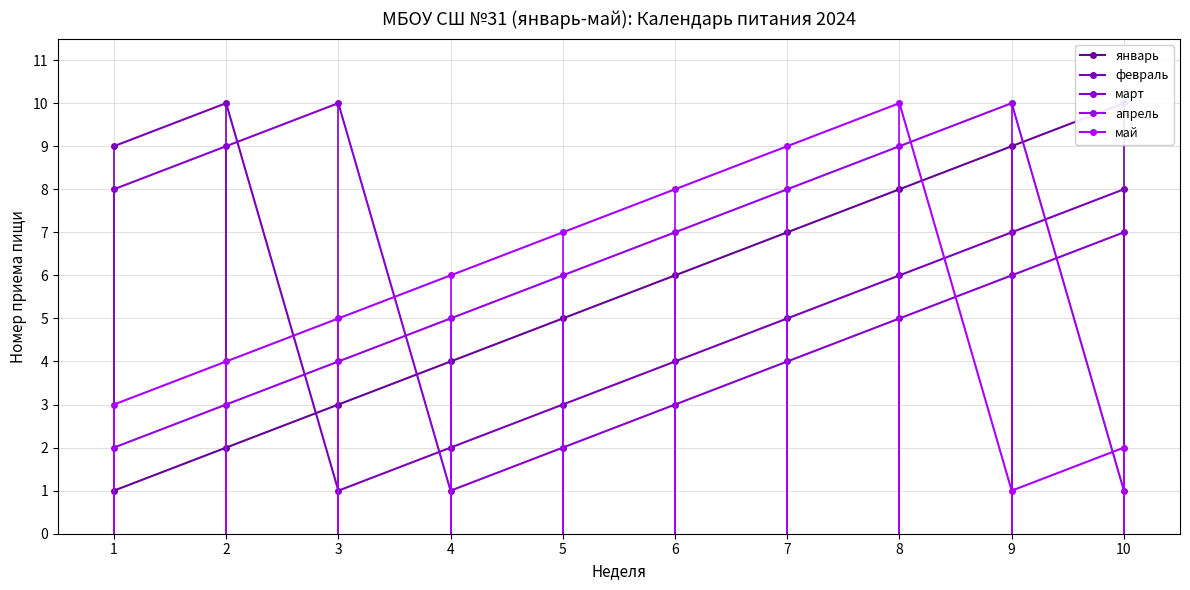

What is the sum of the апрель values at 8 and 5?

15